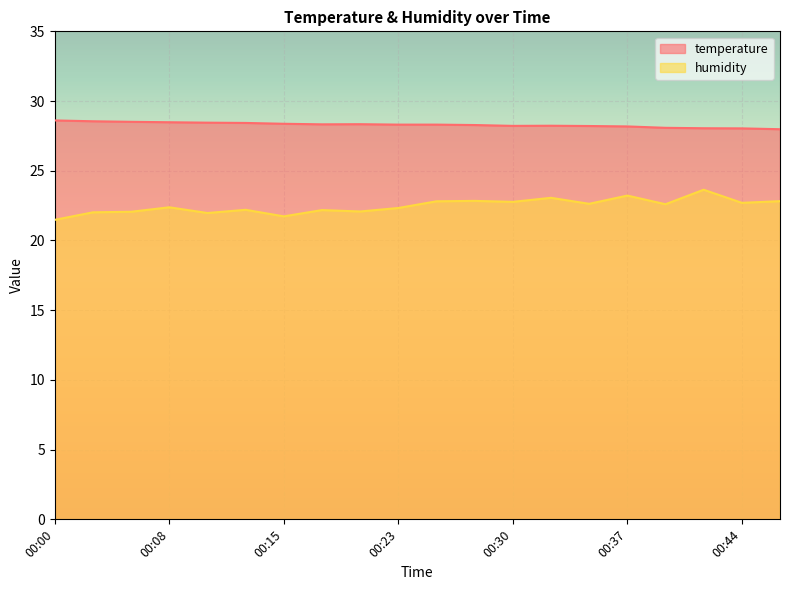

True or false: humidity has more than 2 points higher than both neighbors.

True